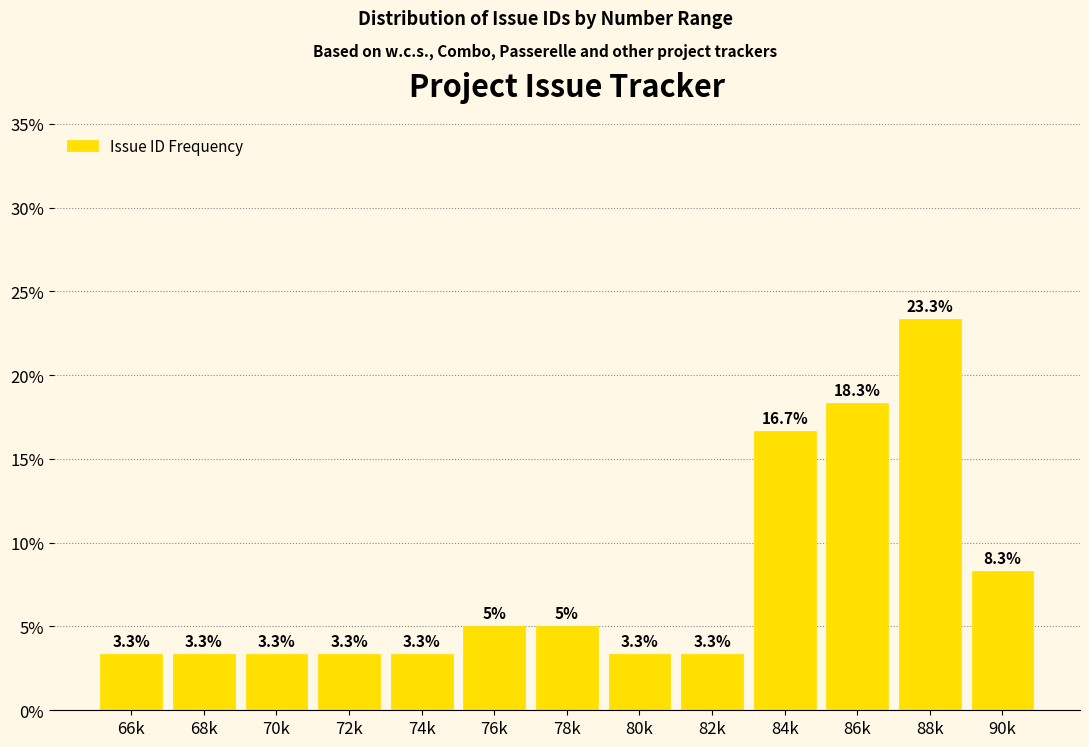

Reading left to right, transcribe all the data shown in this chart.

3.3	3.3	3.3	3.3	3.3	5.0	5.0	3.3	3.3	16.7	18.3	23.3	8.3